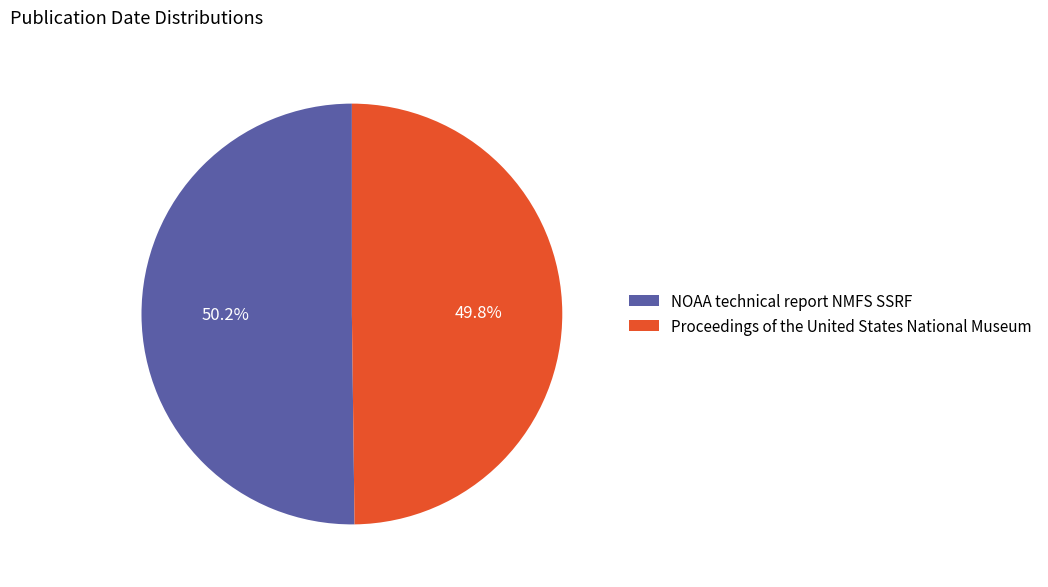

Is there a majority slice in this chart?

Yes